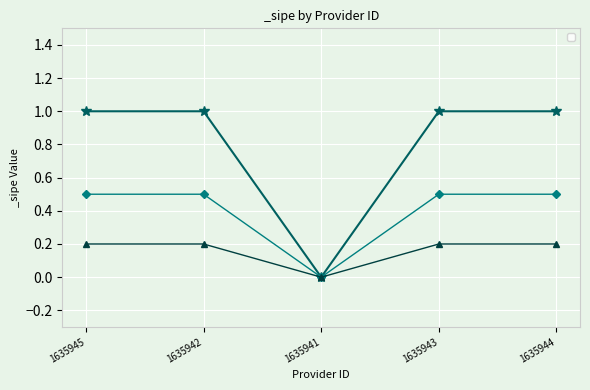

What is the difference between the maximum and minimum values?

1